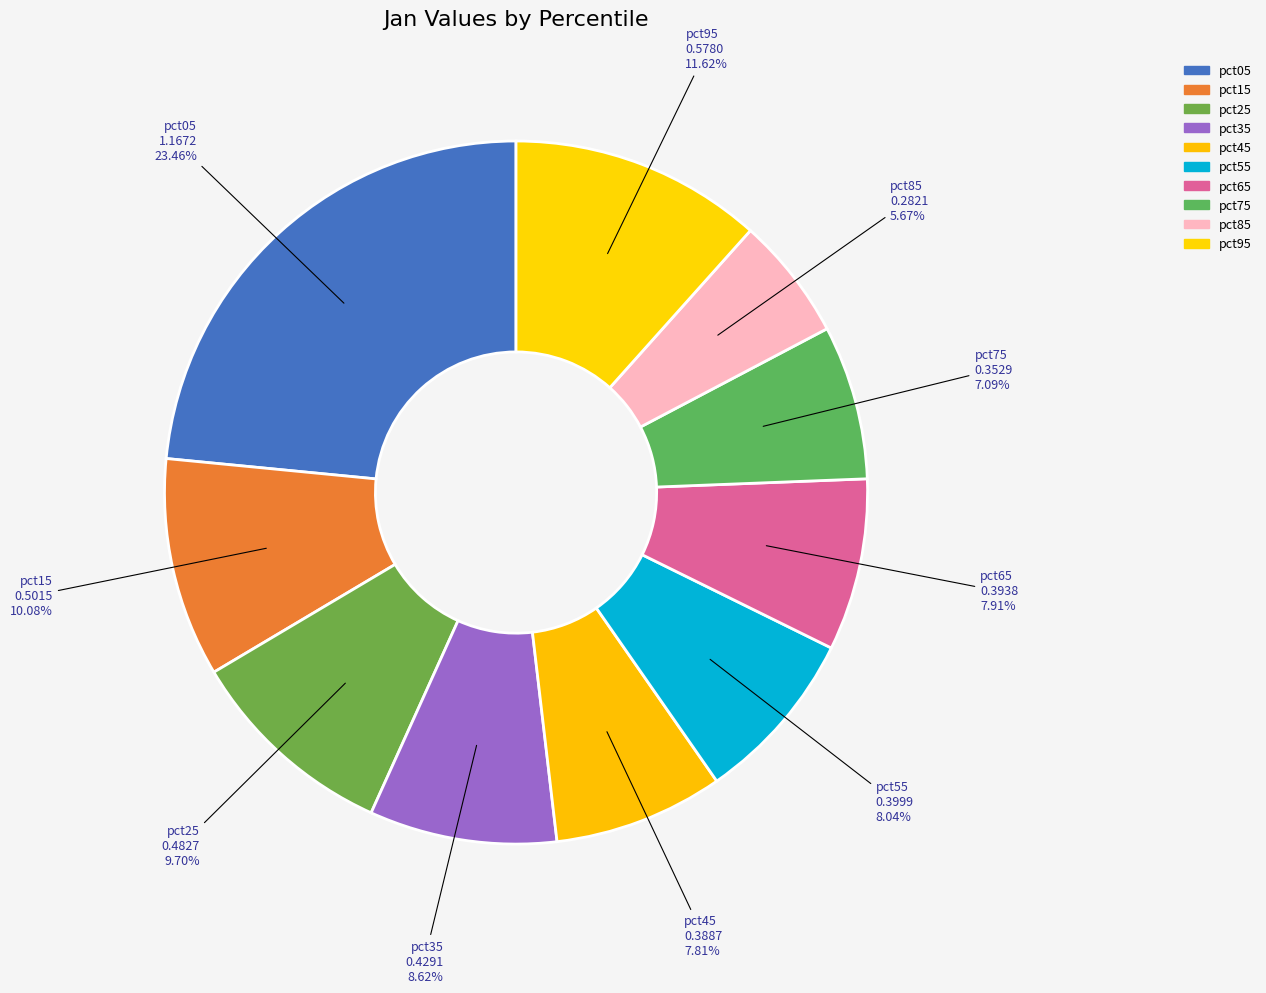

True or false: pct45 accounts for 8% of the total.

True